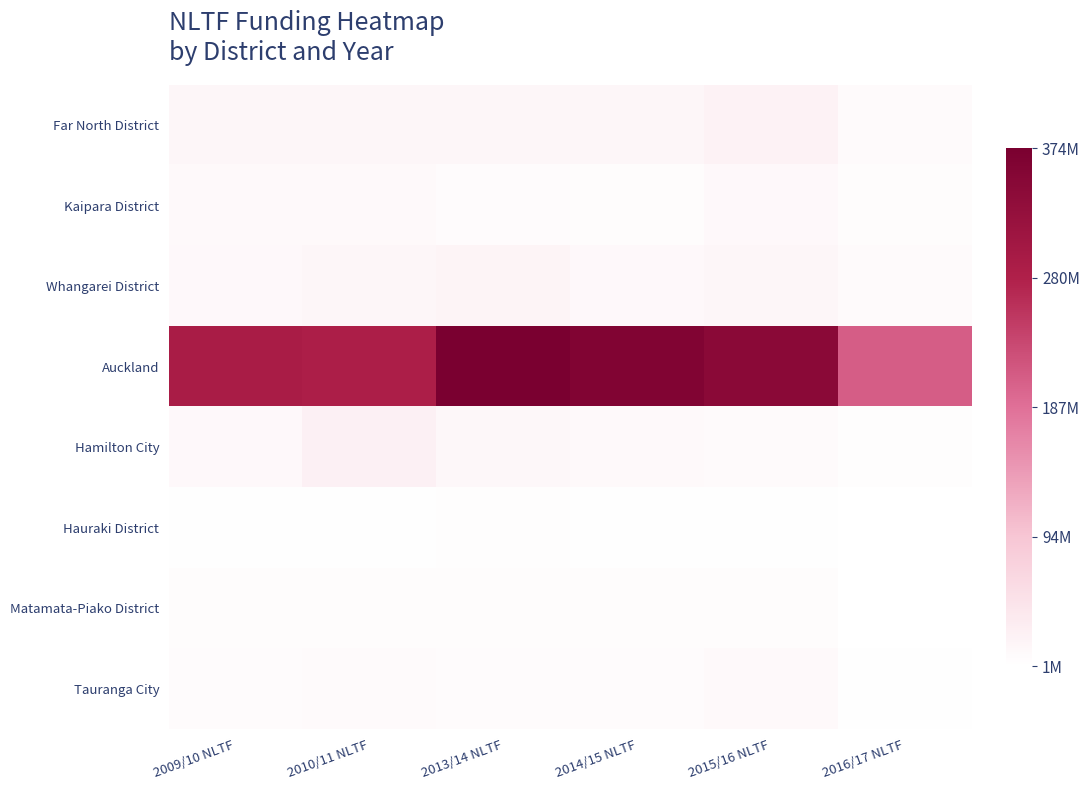

Rank the series at 2015/16 NLTF from lowest to highest value.

Hauraki District, Matamata-Piako District, Hamilton City, Tauranga City, Kaipara District, Whangarei District, Far North District, Auckland